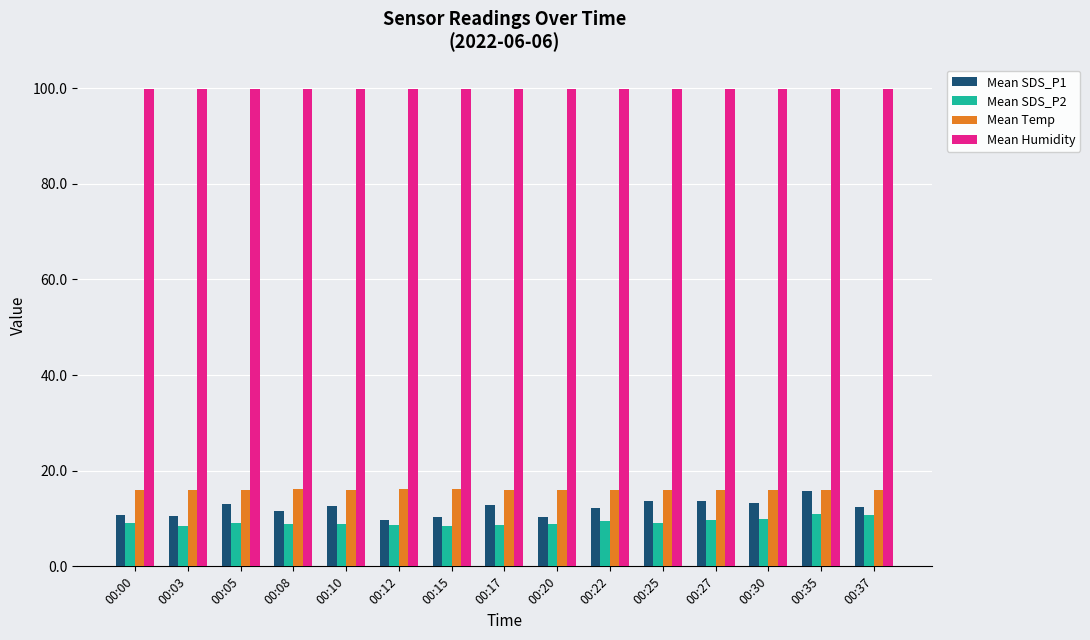

What is the average value of the Mean SDS_P1 series?

12.1